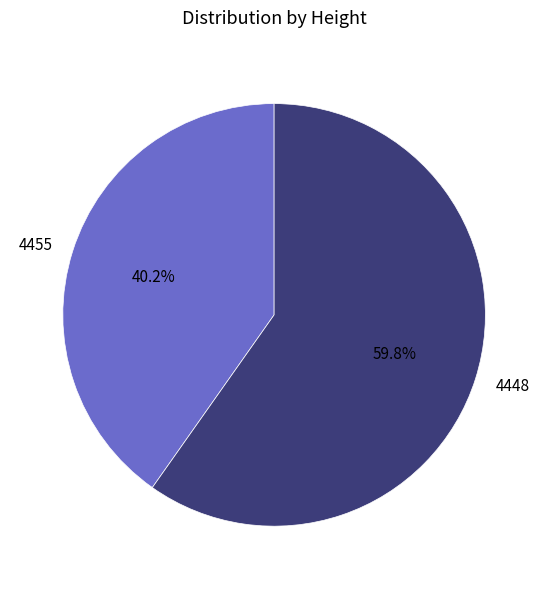

How many slices are in this pie chart?

2